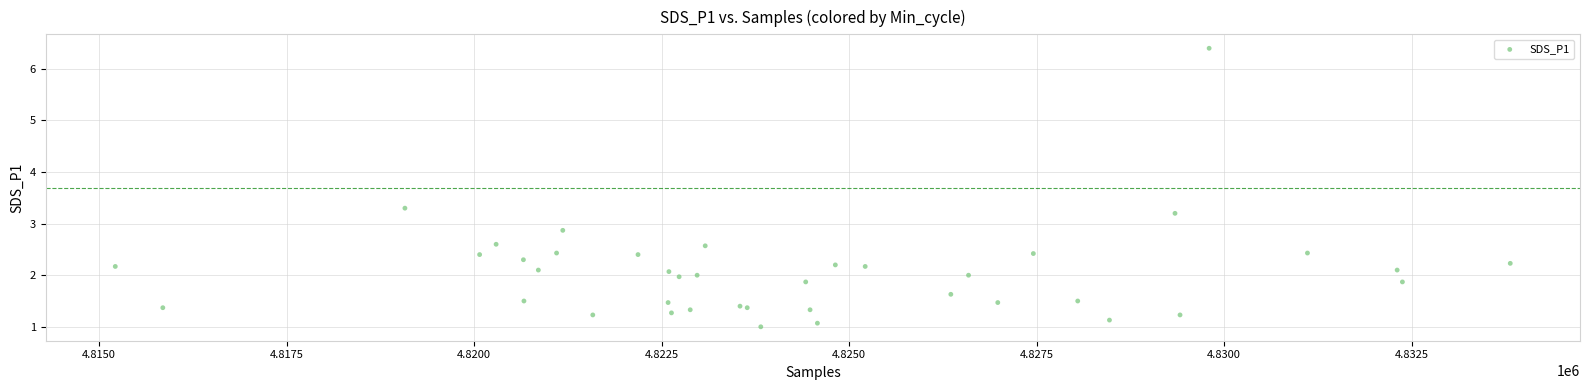

What Y value in the scatter plot is closest to 3?

2.9